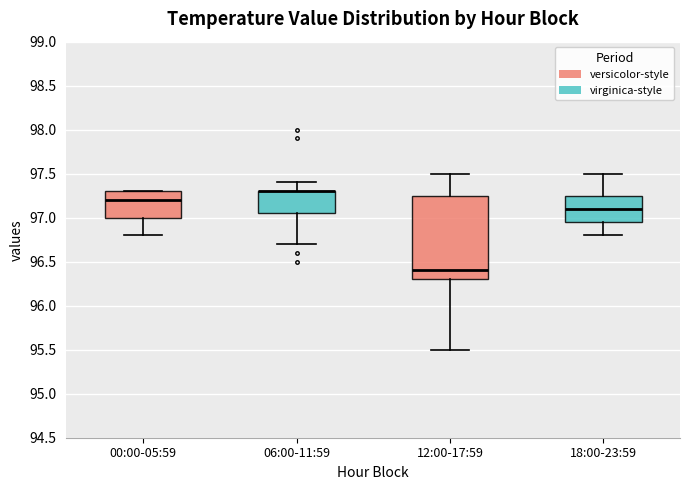

Which box is the tallest, from its lower edge to its upper edge?

12:00-17:59